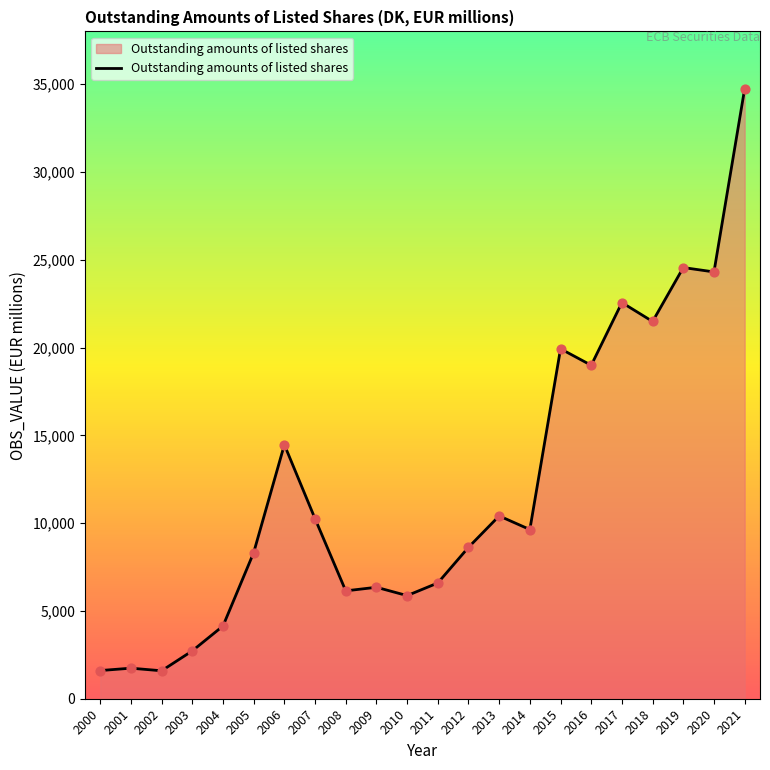

Between 2002 and 2020, which is larger?

2020